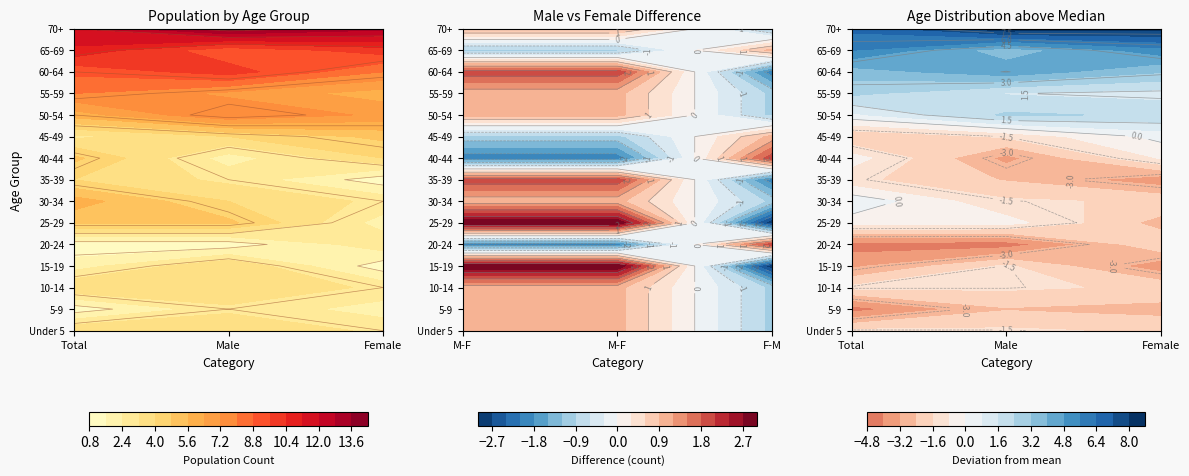

What is the difference between the maximum and minimum values in the 30-34 series?

5